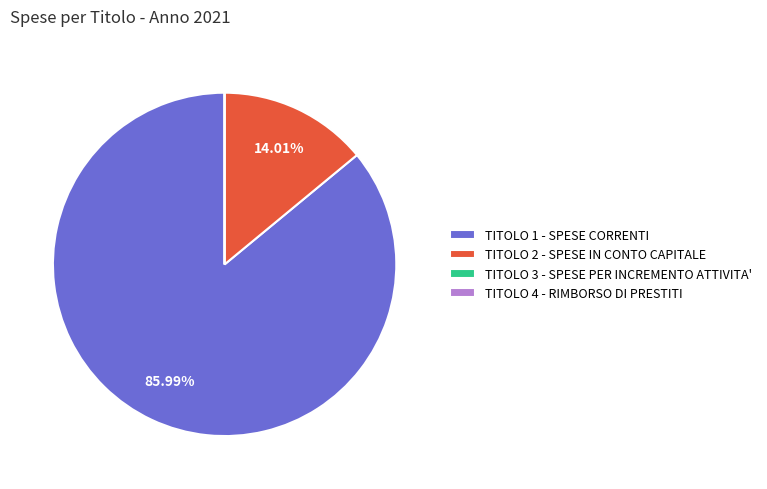

Which category accounts for the majority?

TITOLO 1 - SPESE CORRENTI